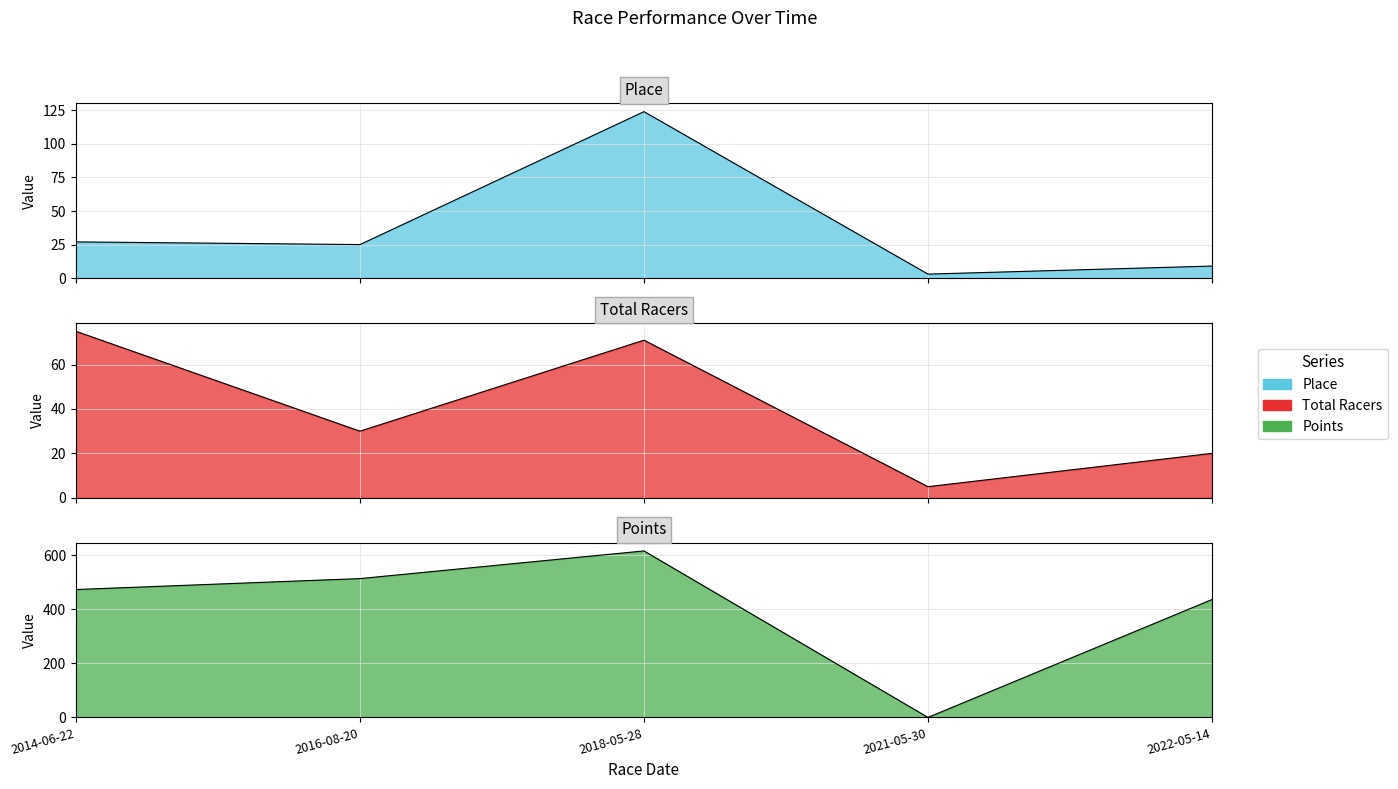

Is it true that Total Racers equals 75.0 at 2014-06-22?

True